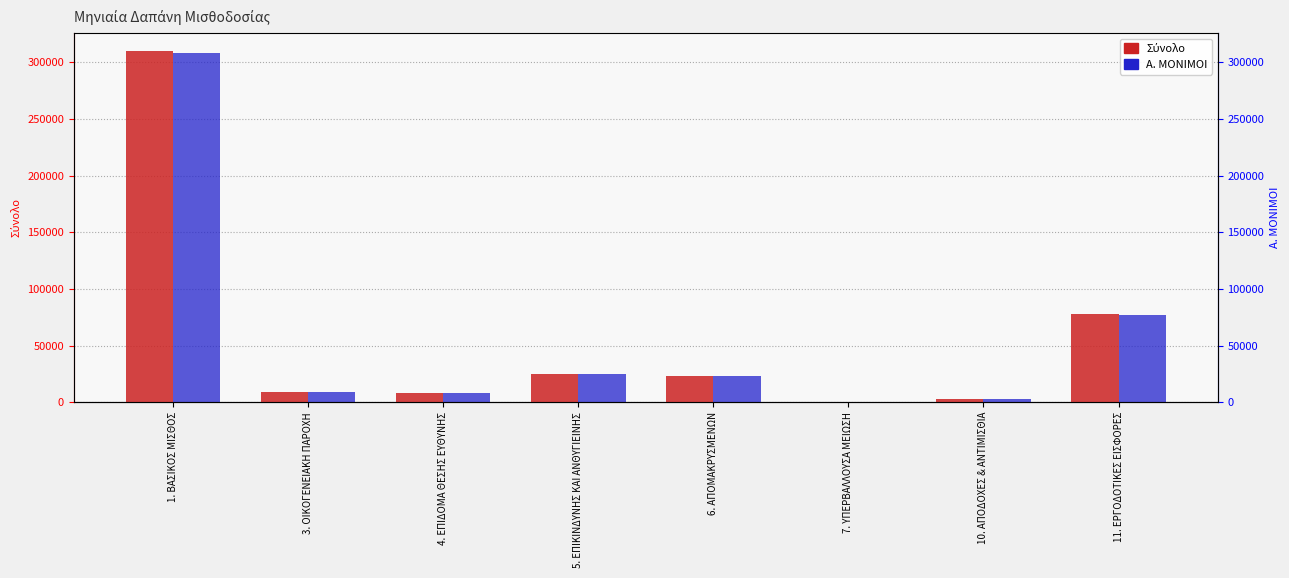

Between 1. ΒΑΣΙΚΟΣ ΜΙΣΘΟΣ and 4. ΕΠΙΔΟΜΑ ΘΕΣΗΣ ΕΥΘΥΝΗΣ, which series saw the biggest shift?

Σύνολο